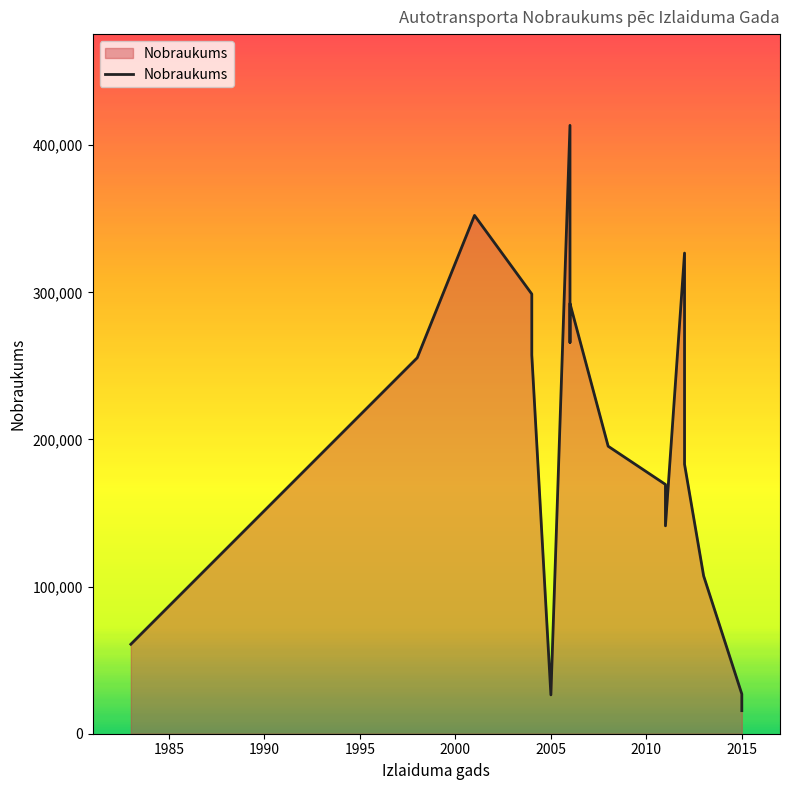

Count the number of categories in the chart.

17